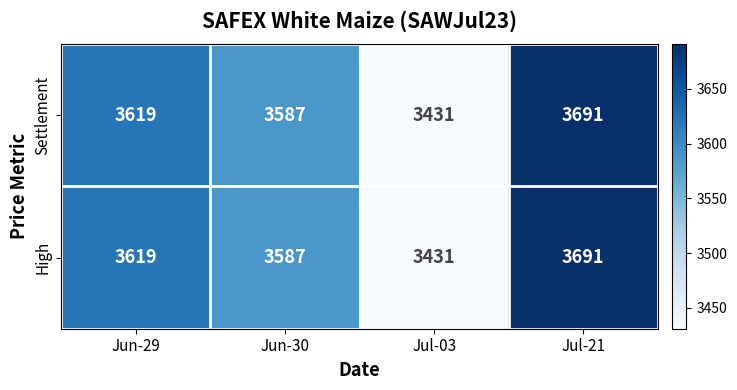

Is the value of High at Jul-03 greater than the value of Settlement at Jul-21?

No